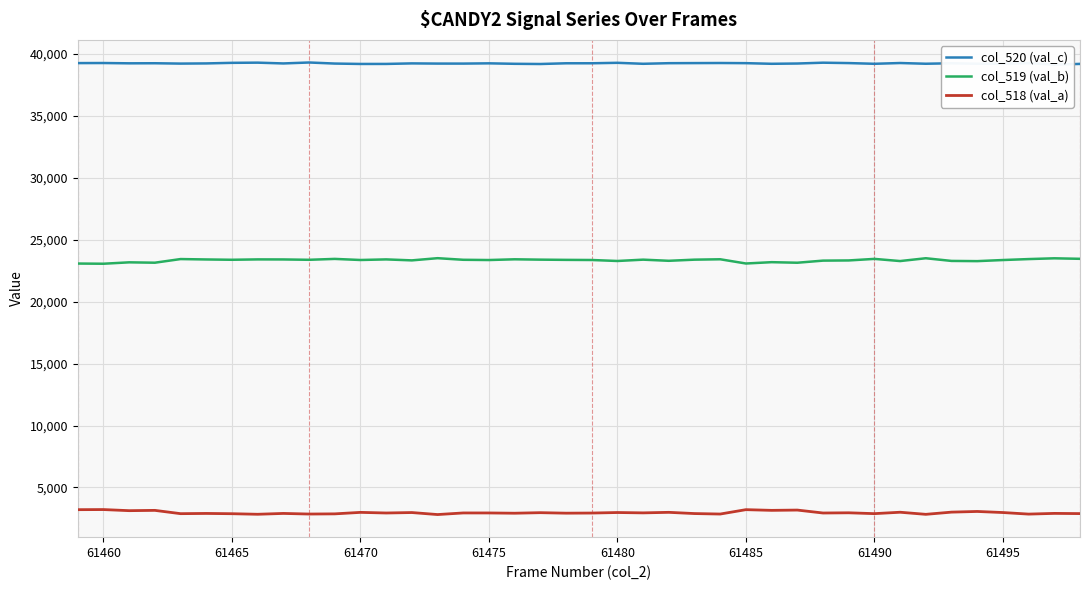

True or false: col_519 (val_b) and col_518 (val_a) cross at least once.

False